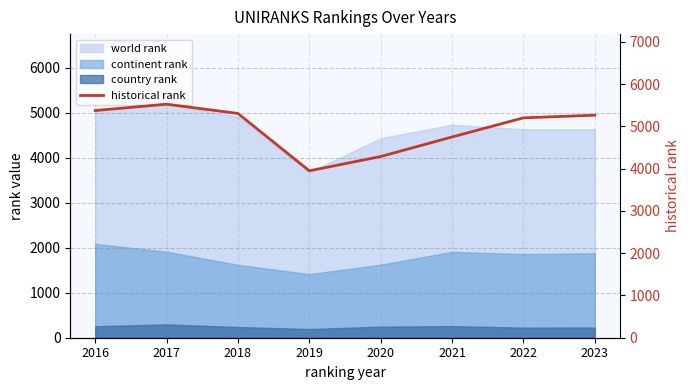

Reading left to right, extract all data points from this chart.

5377.0	5527.5	5307.0	3950.5	4288.5	4751.0	5203.5	5266.5